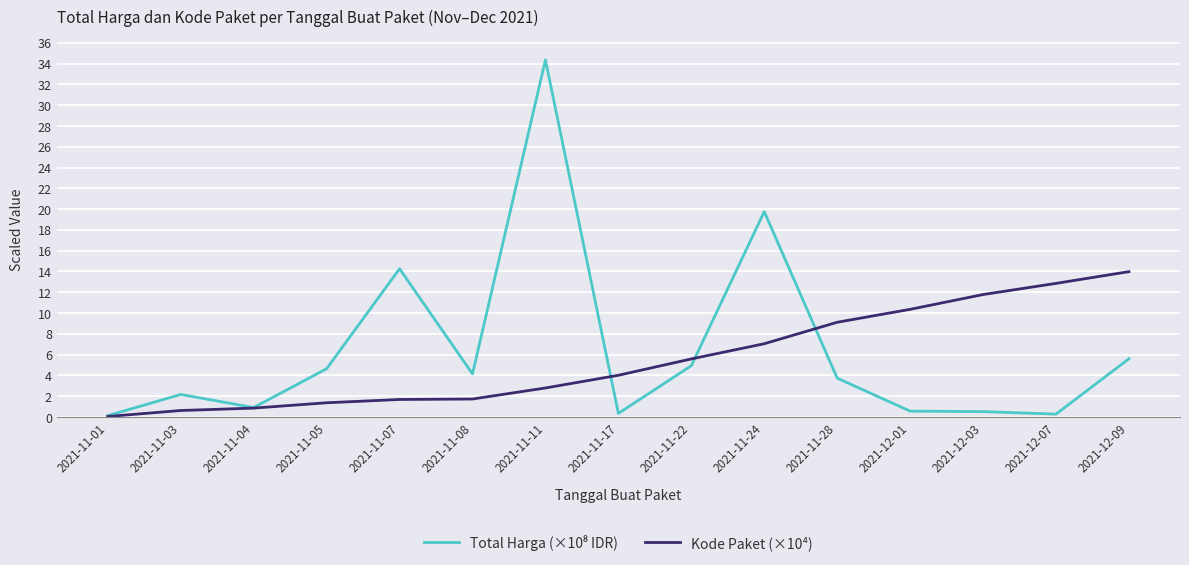

Which category has the highest value across all series?

2021-11-11